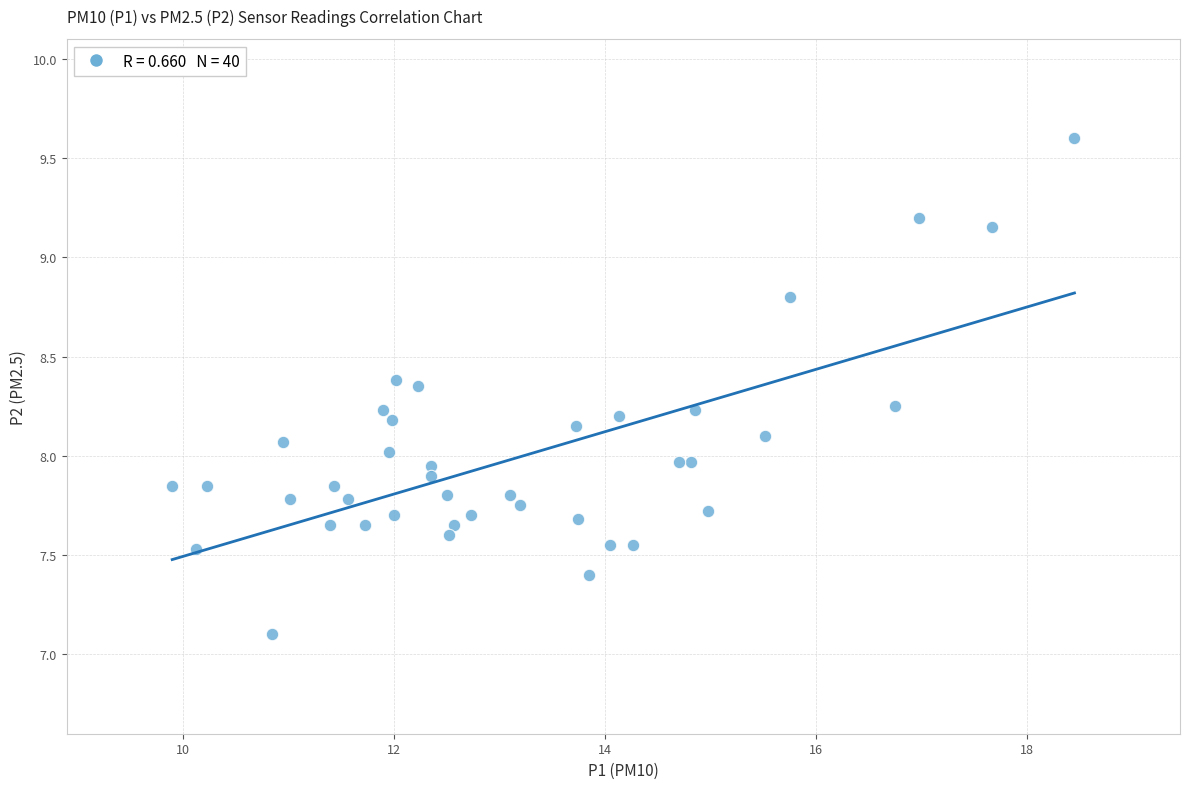

What is the range of X values (max minus min)?

8.5